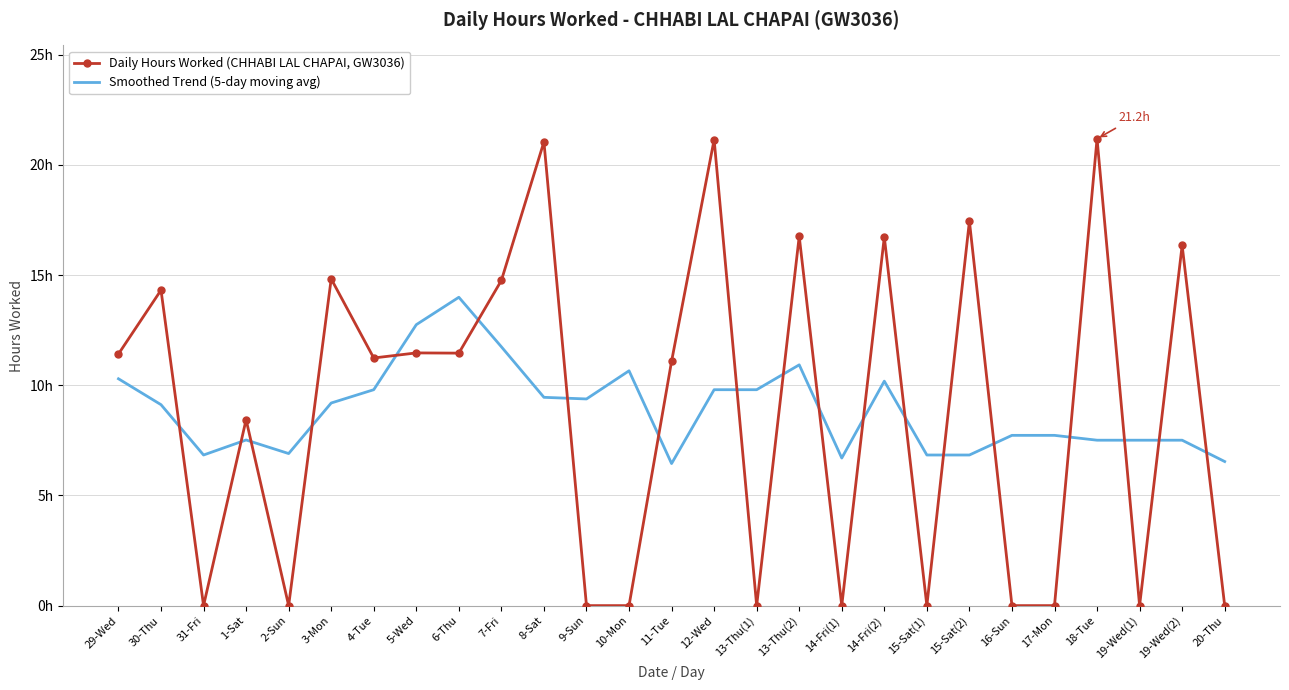

True or false: Smoothed Trend (5-day moving avg) has more than 2 interior local peaks.

True